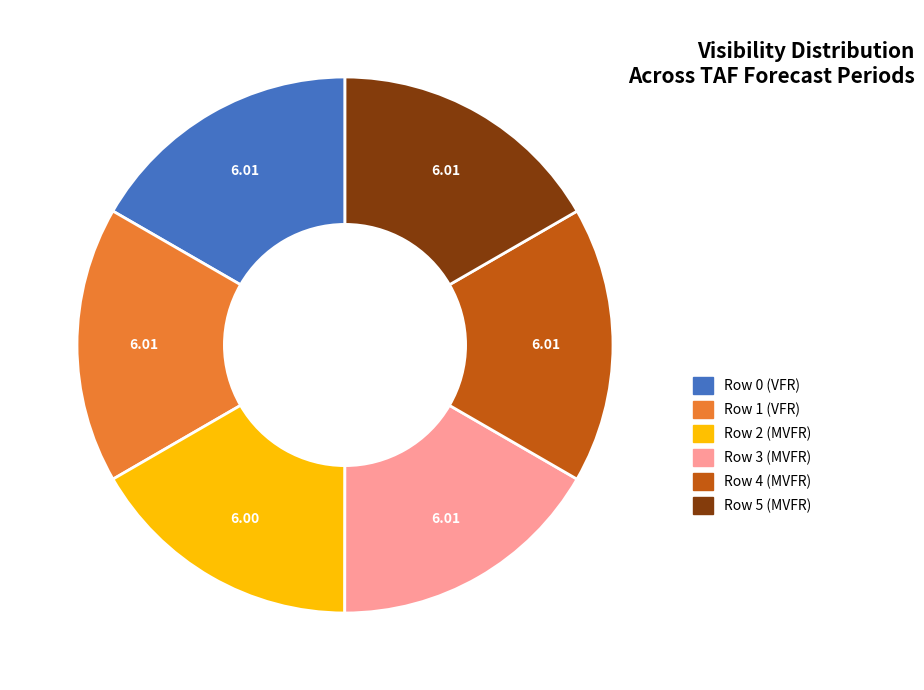

What is the ratio of the value at Row 1 (VFR) to the value at Row 0 (VFR)?

1.0